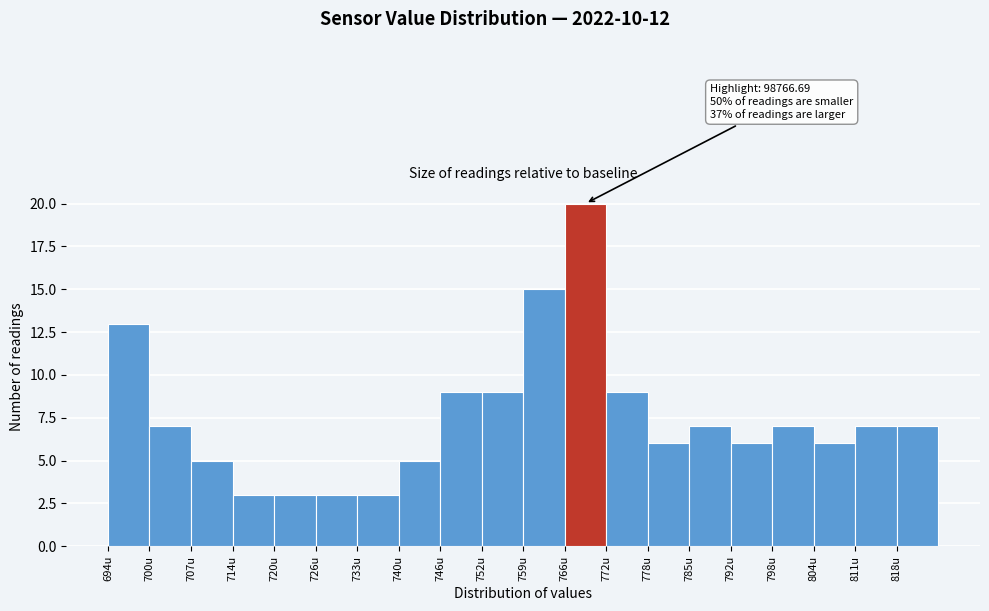

Reading left to right, what are all the values shown in this chart?

694u=13	700u=7	707u=5	714u=3	720u=3	726u=3	733u=3	740u=5	746u=9	752u=9	759u=15	766u=20	772u=9	778u=6	785u=7	792u=6	798u=7	804u=6	811u=7	818u=7